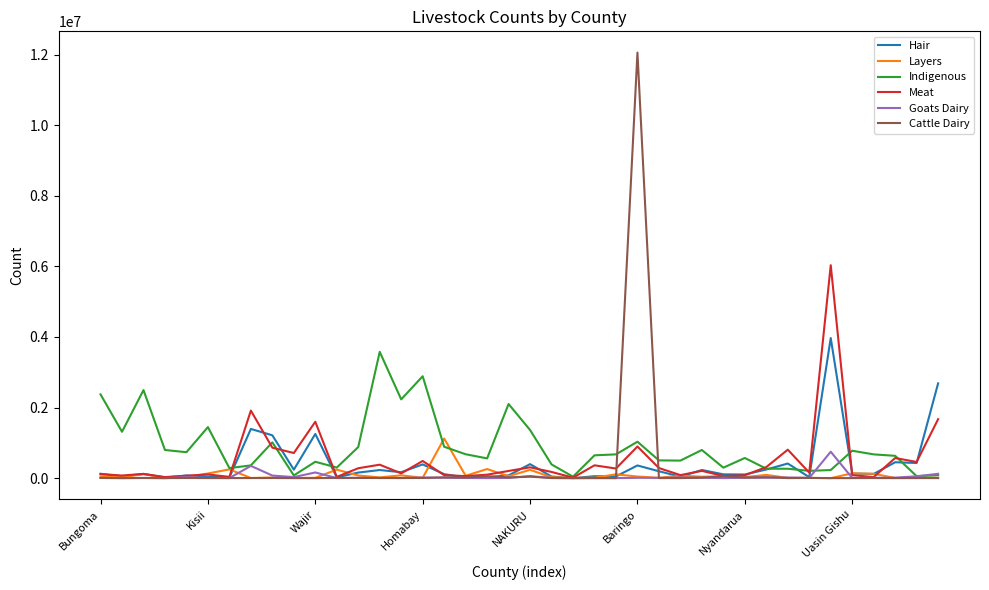

Which series has the largest range (max minus min)?

Cattle Dairy